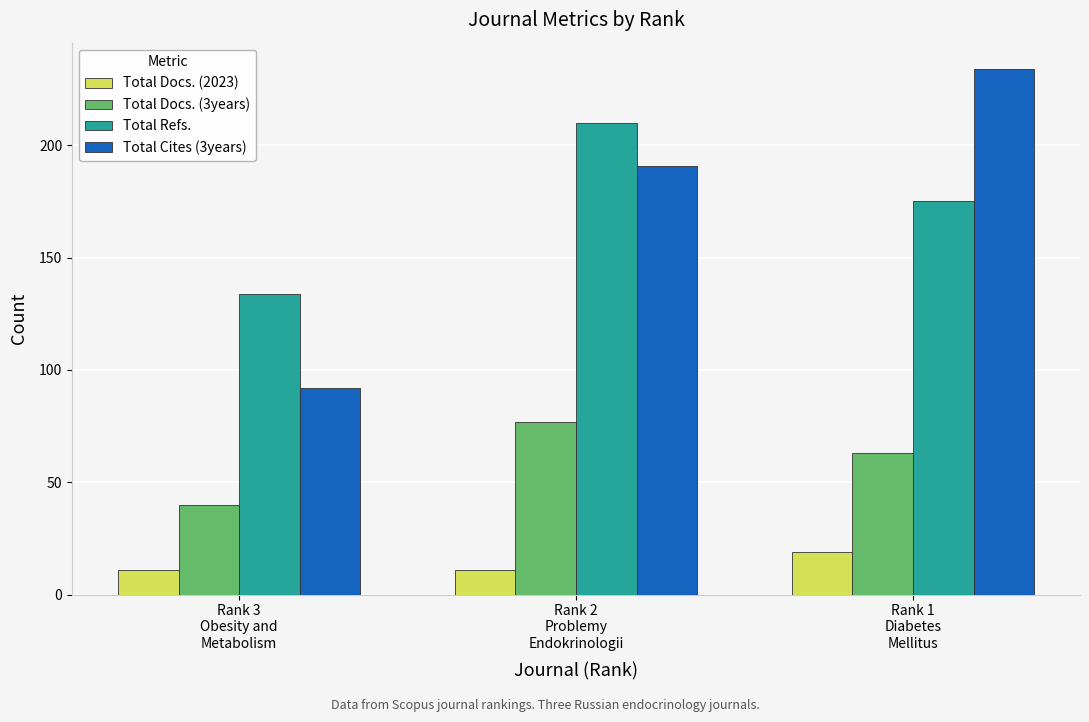

Rank the series by their maximum value, from highest to lowest.

Total Cites (3years), Total Refs., Total Docs. (3years), Total Docs. (2023)